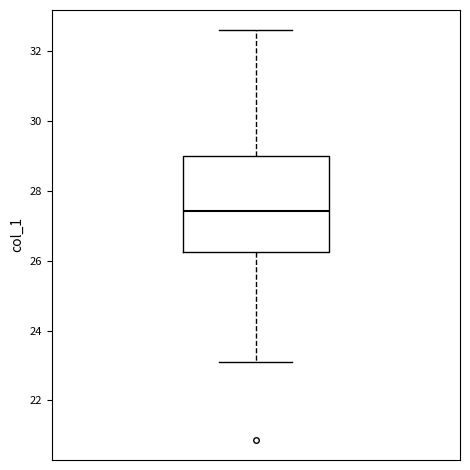

Transcribe this box plot: give where the median line is, the range the box spans, and where the two whiskers end, as read against the y-axis. The values are not printed on the chart, so give them approximately, as read against the axis.

median 27.4, box 26.2 to 29.0, whiskers 23.0 to 32.6